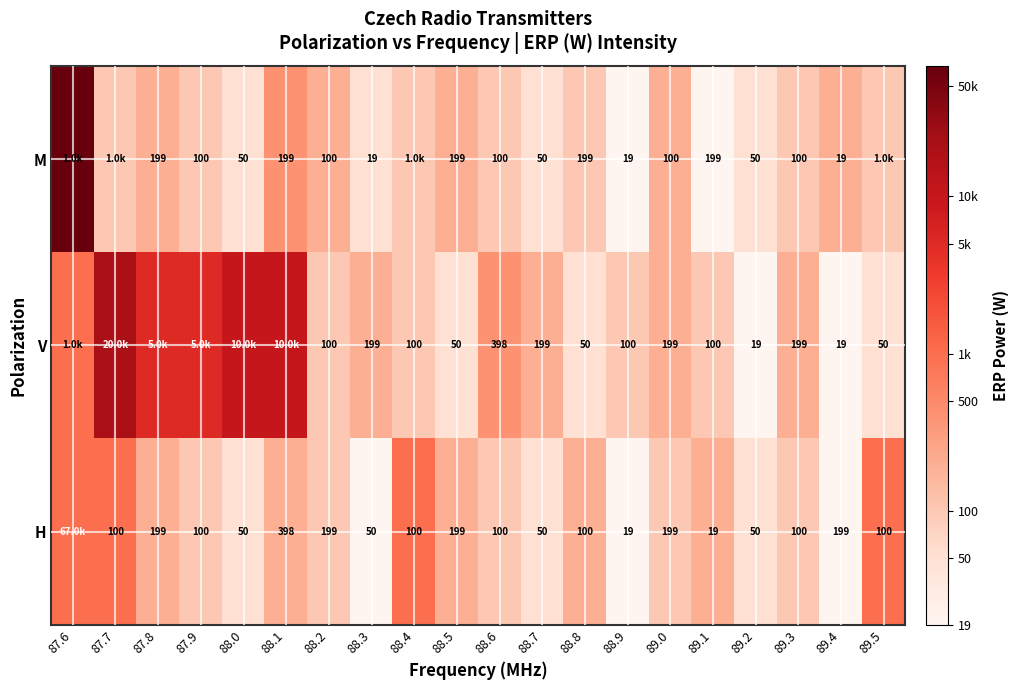

Rank the series at 88.8 from lowest to highest value.

V, H, M